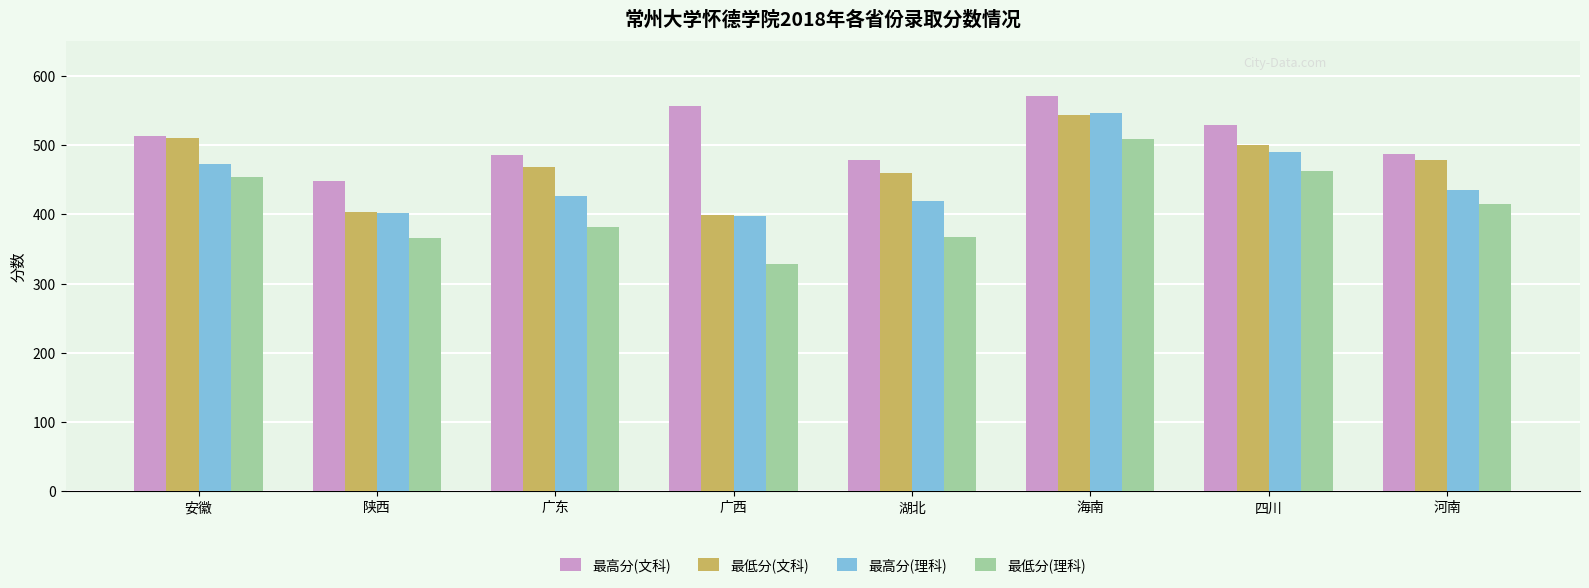

Read the 最低分(文科) value at 河南, to the nearest 5.

480